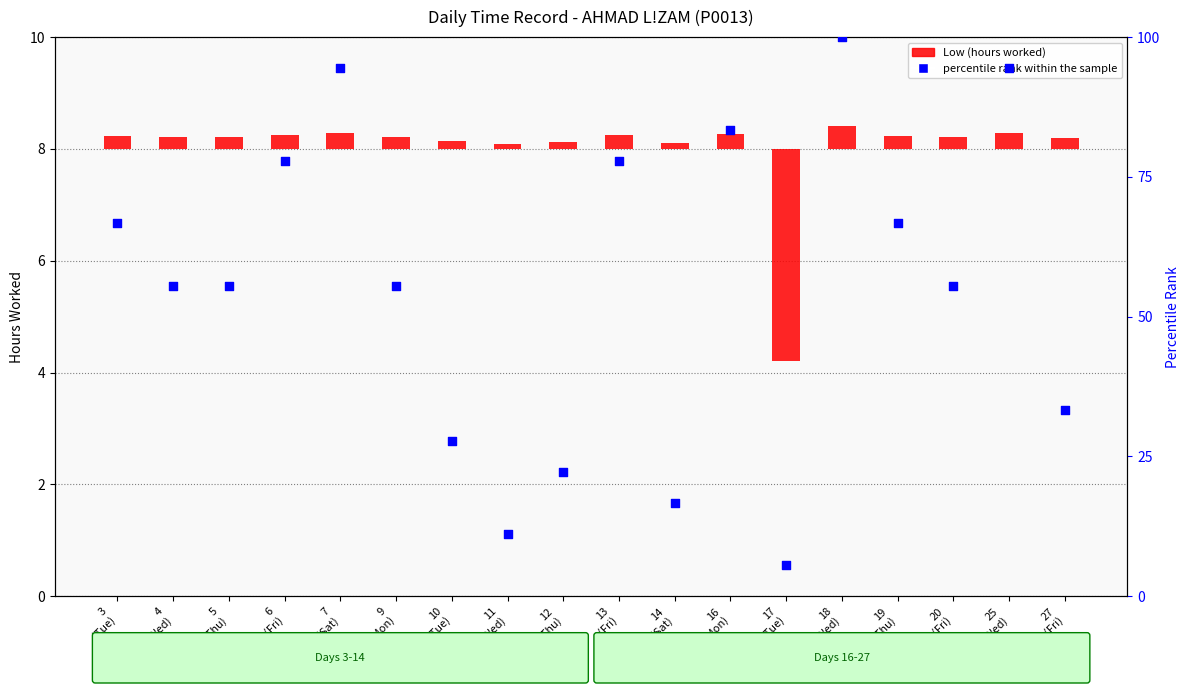

At how many categories does at least one series exceed 19?

15